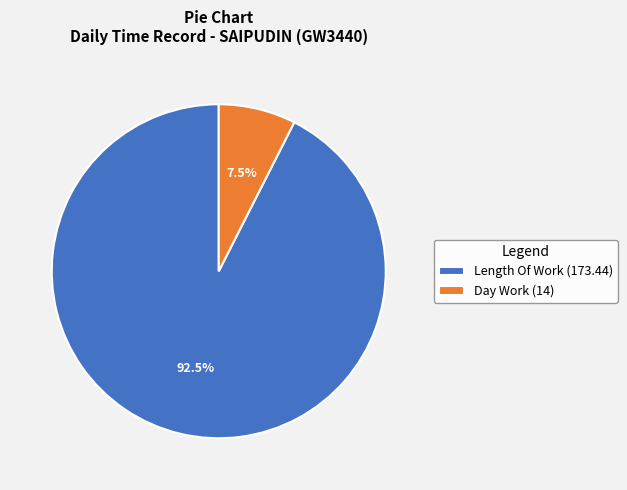

Which category accounts for the majority?

Length Of Work (173.44)